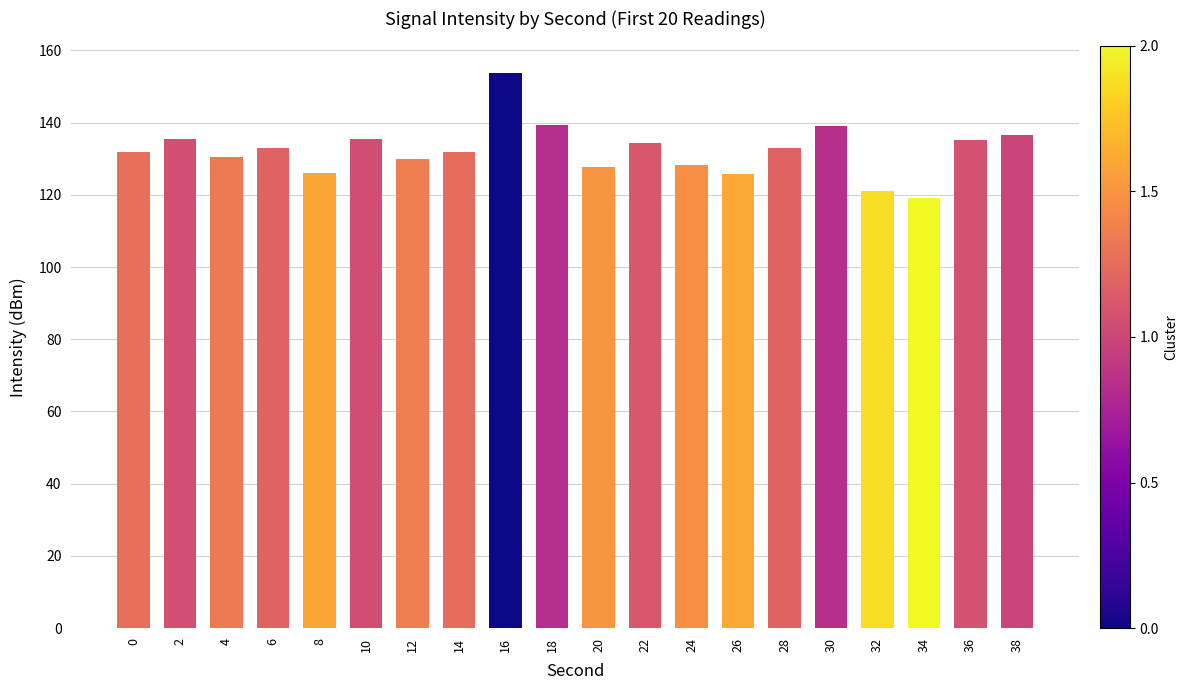

The chart shows a value of 131.9 at 14. True or false?

True